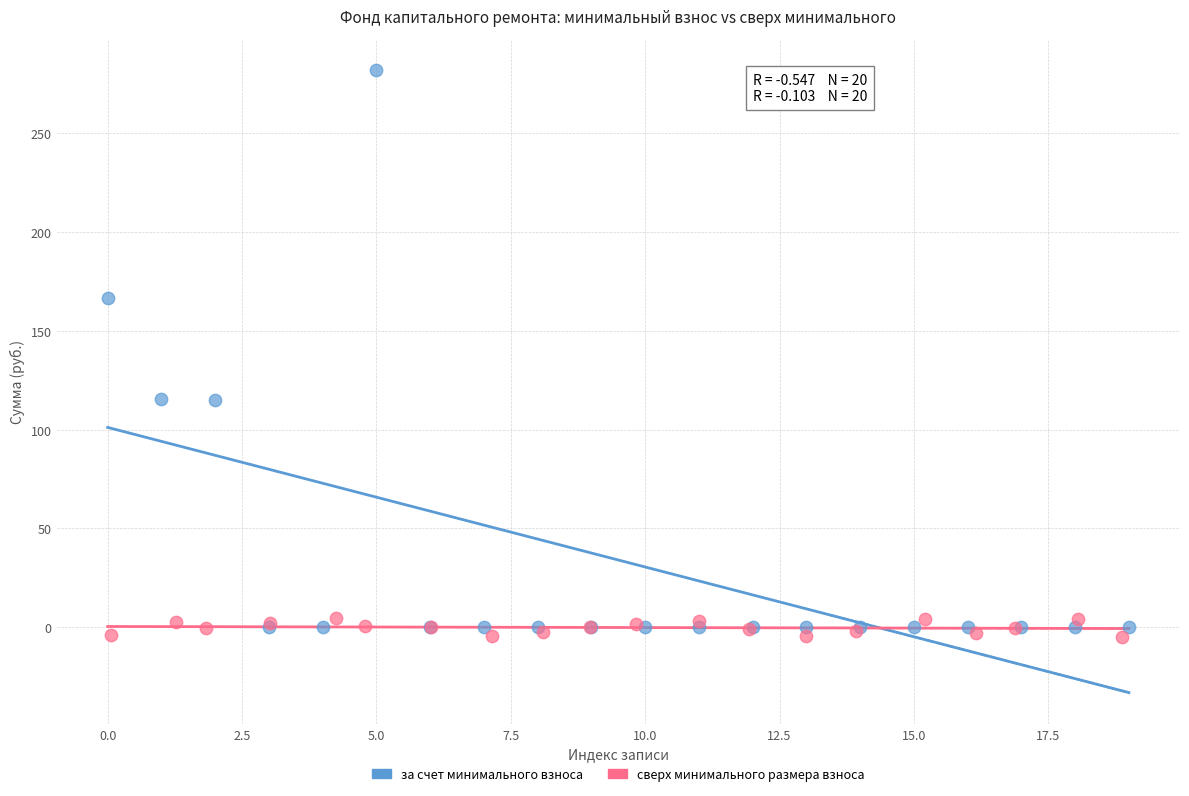

Which series has the widest spread of Y values?

за счет минимального взноса